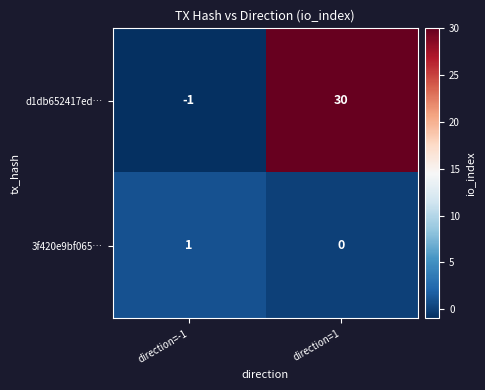

What is the total value across all series at direction=1?

30